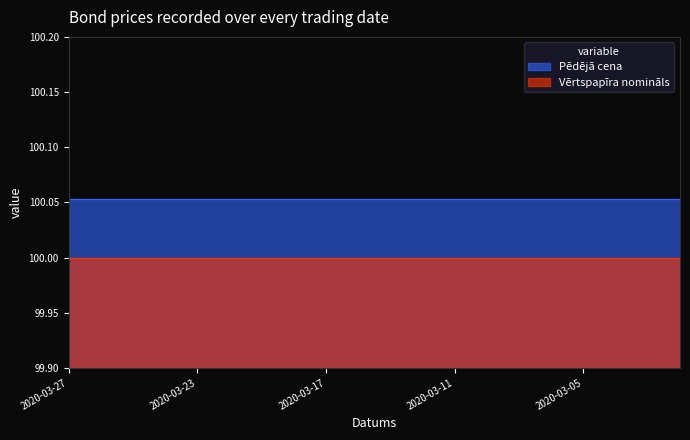

Rank the series by their maximum value, from lowest to highest.

Vērtspapīra nomināls, Pēdējā cena